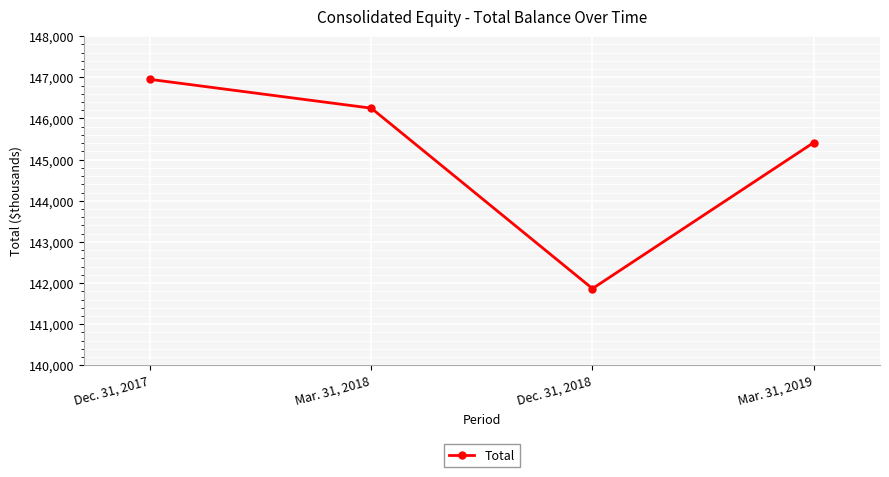

Rank the categories by value from highest to lowest.

Dec. 31, 2017, Mar. 31, 2018, Mar. 31, 2019, Dec. 31, 2018